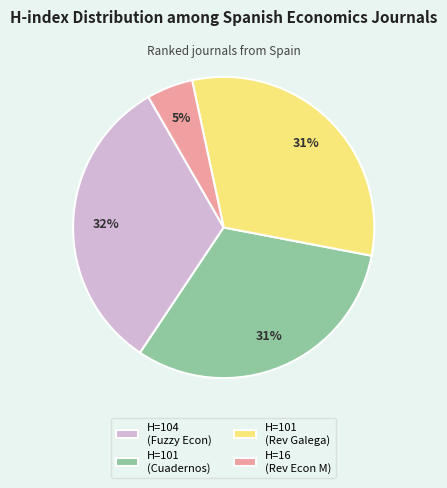

Which category has the biggest portion of the pie?

H=104 (Fuzzy Econ)